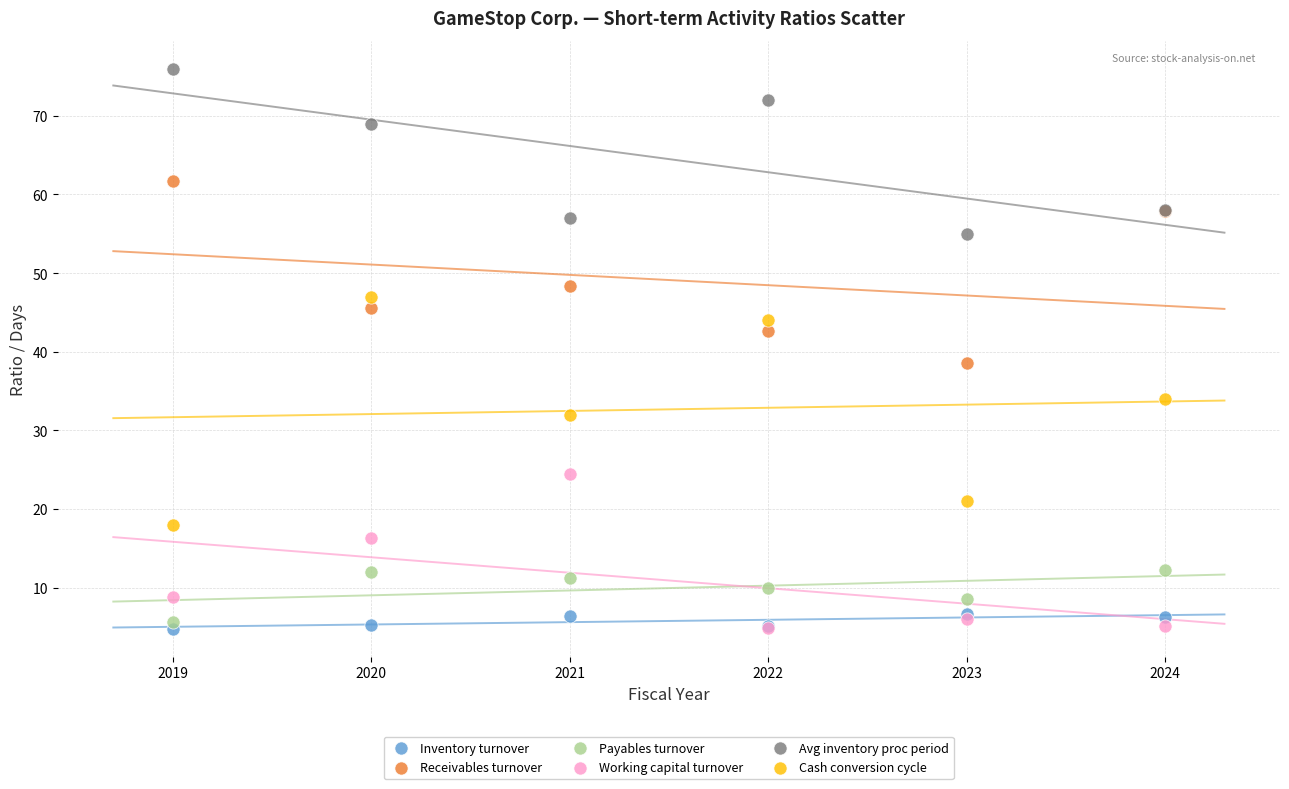

Across all series, what Y value is closest to 40?

38.5